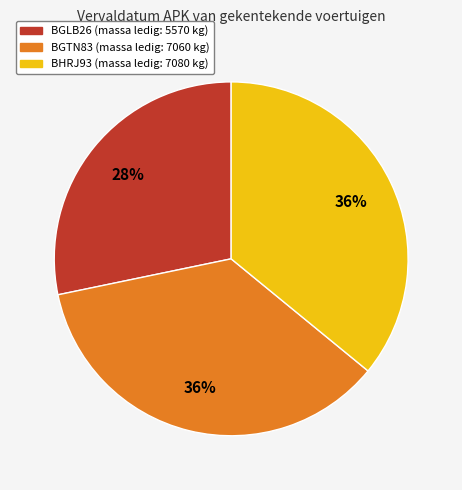

How many slices are in this pie chart?

3